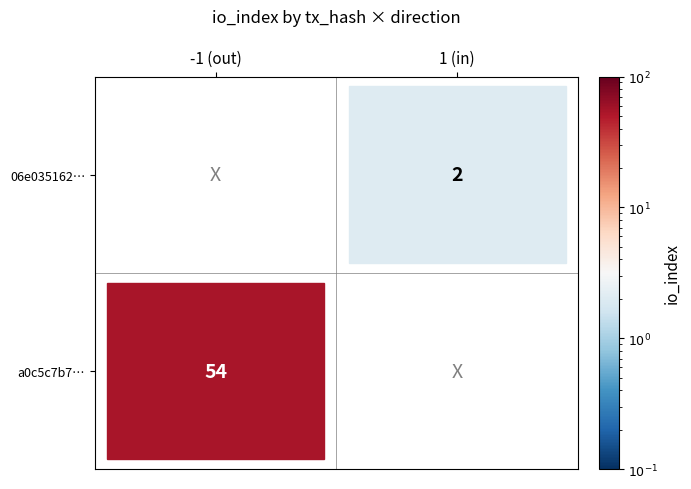

Rank the series by their maximum value, from lowest to highest.

06e035162e3d5c00c51bc70aed818555fccbdfb, a0c5c7b72399e8089d3cb2dddd9b569ed607777